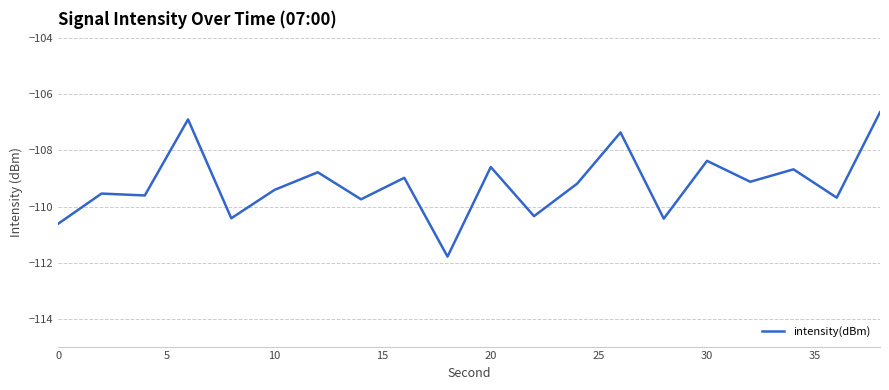

What is the maximum value shown in the chart?

-106.6